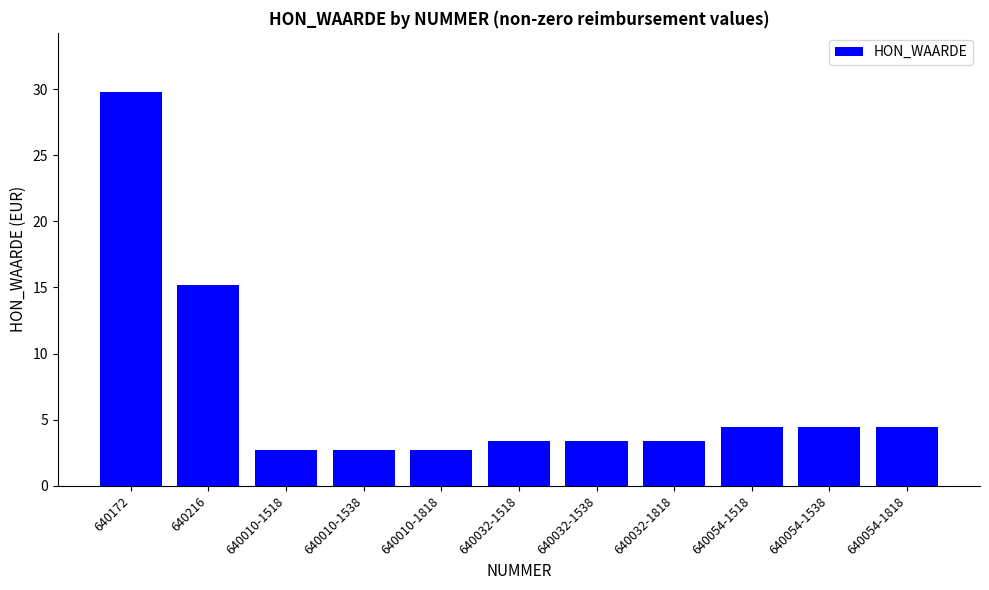

What position from the left is 640032-1818?

8